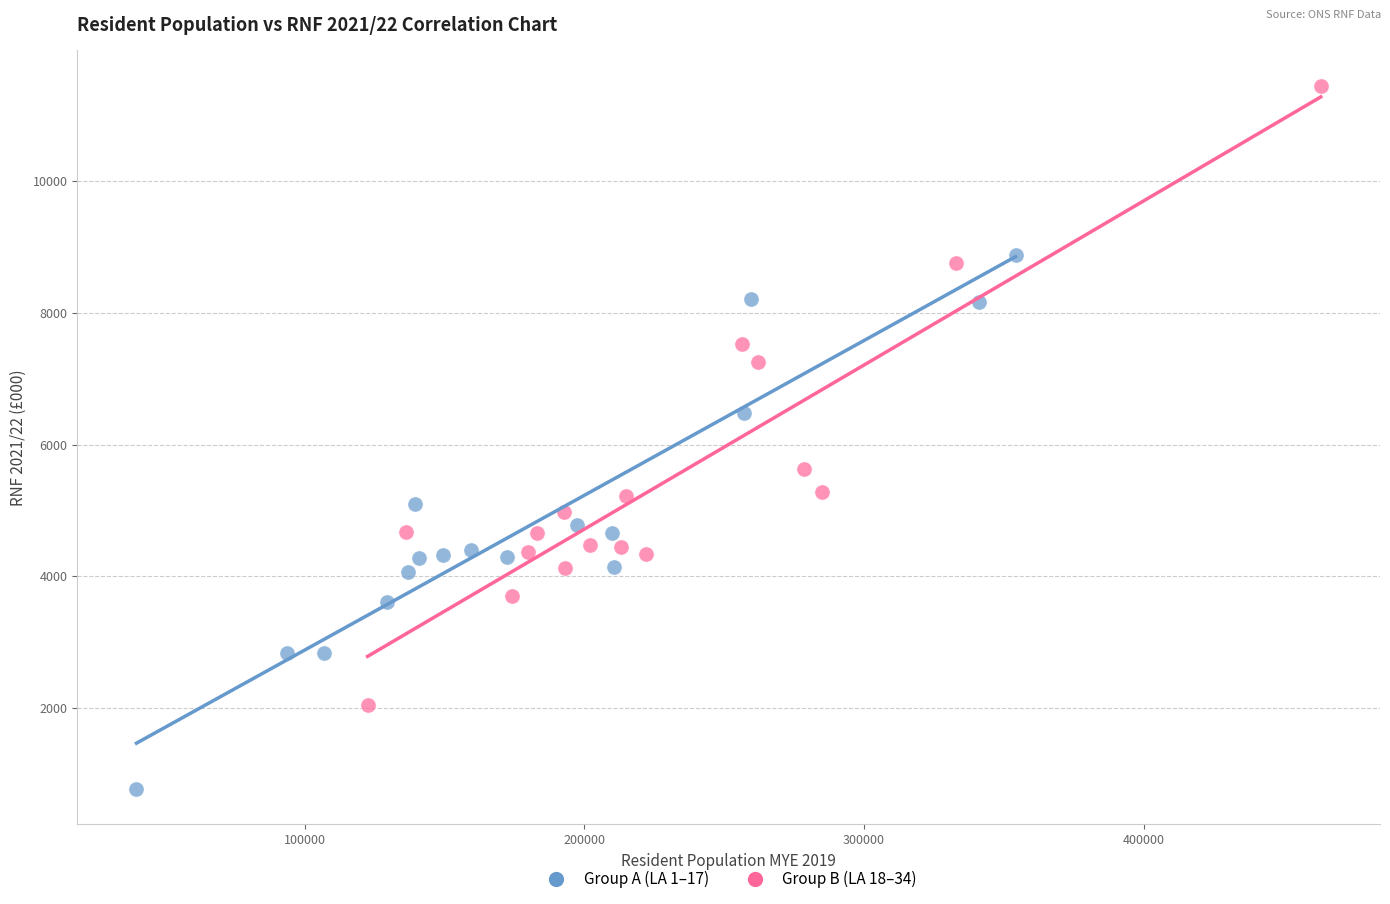

Which series reaches the minimum Y coordinate?

Group A (LA 1–17)